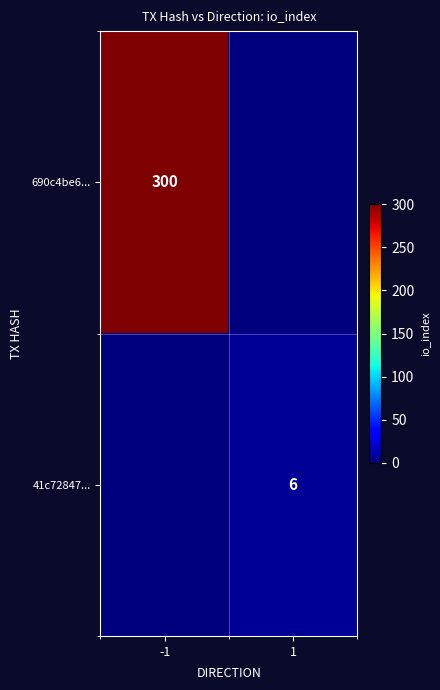

What is the total value across all series at -1?

300